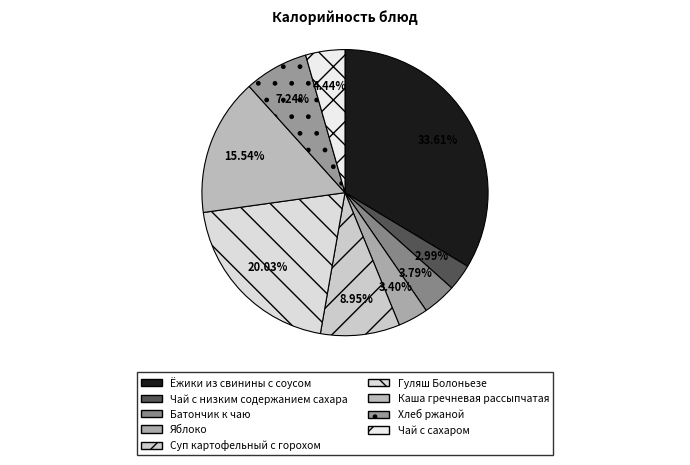

Does Хлеб ржаной account for over 50% of the chart?

No